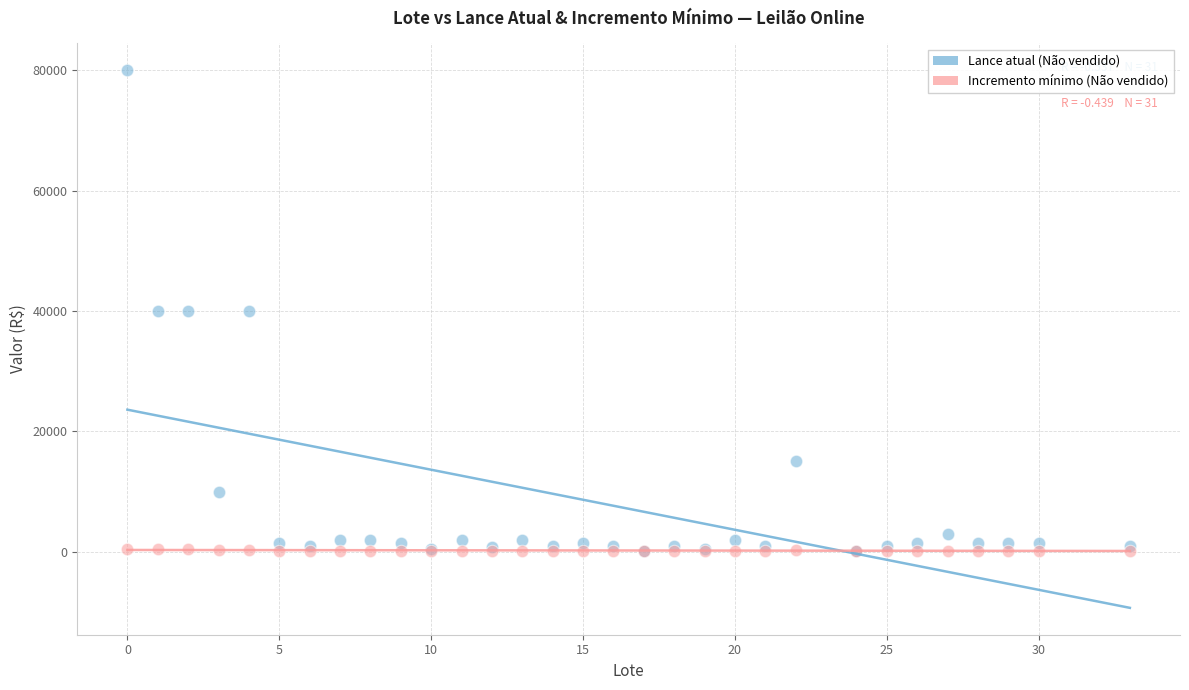

Which series has the widest spread of Y values?

Lance atual (Não vendido)